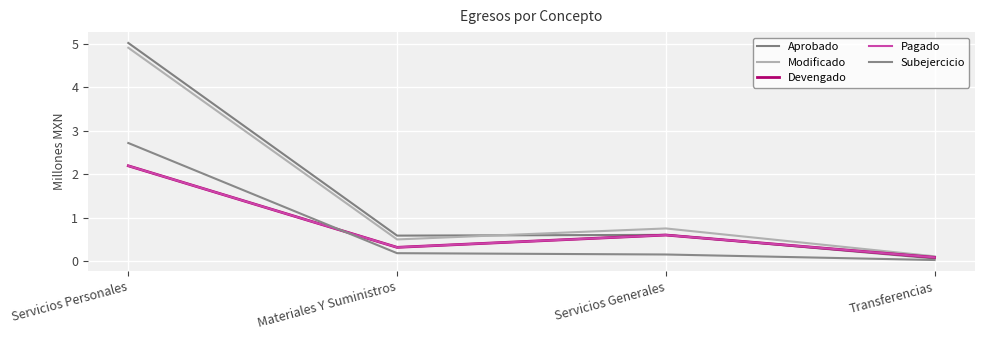

At how many categories does at least one series exceed 4?

1